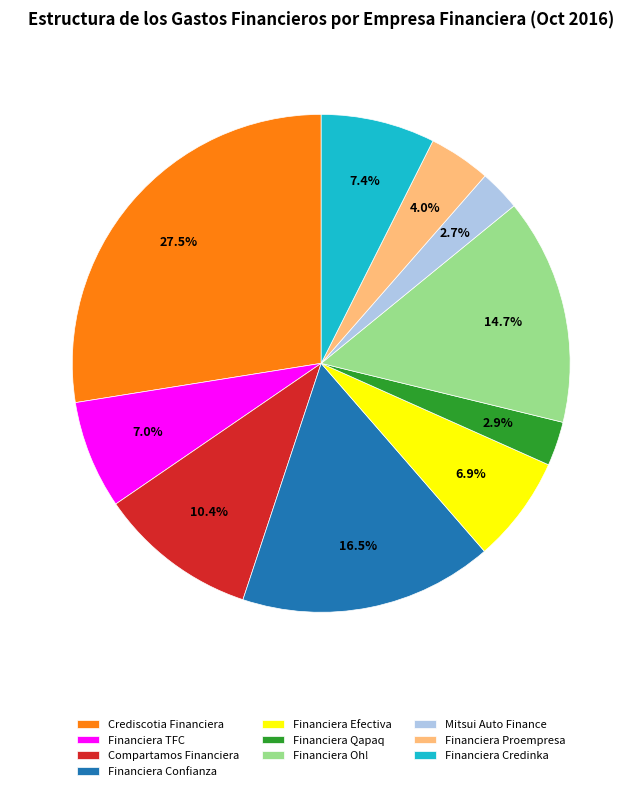

To the nearest percent, what is the difference between the largest and smallest slice percentages?

25%